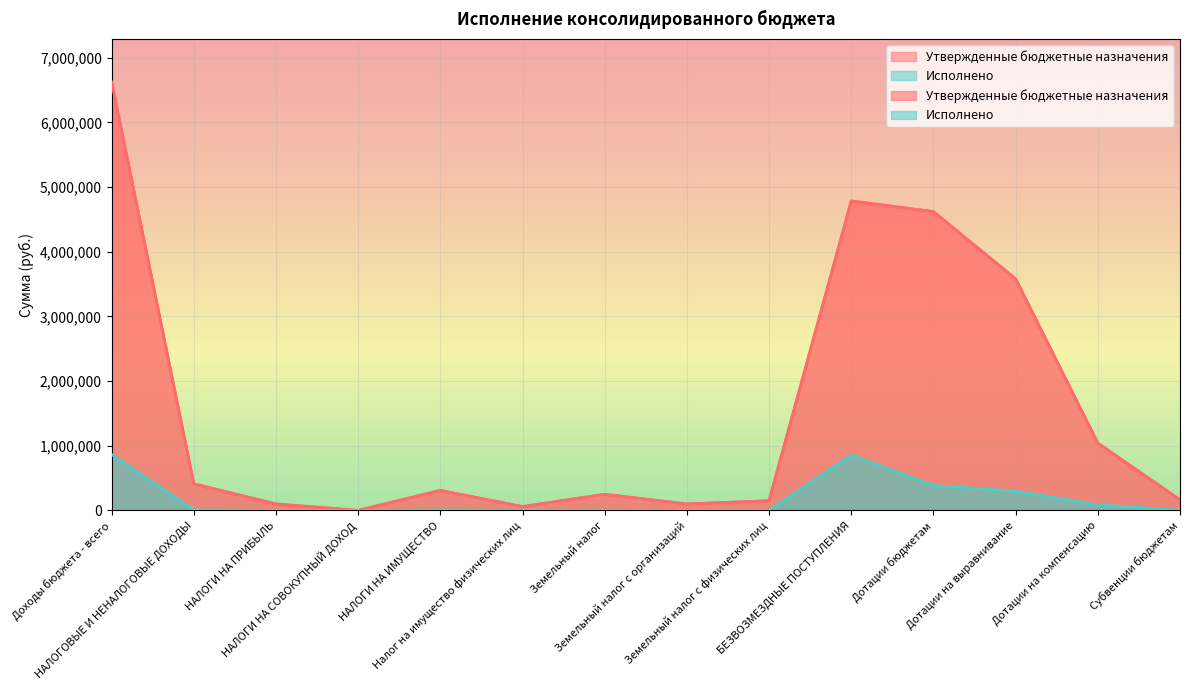

At which category does Утвержденные бюджетные назначения reach its first local valley?

НАЛОГИ НА СОВОКУПНЫЙ ДОХОД